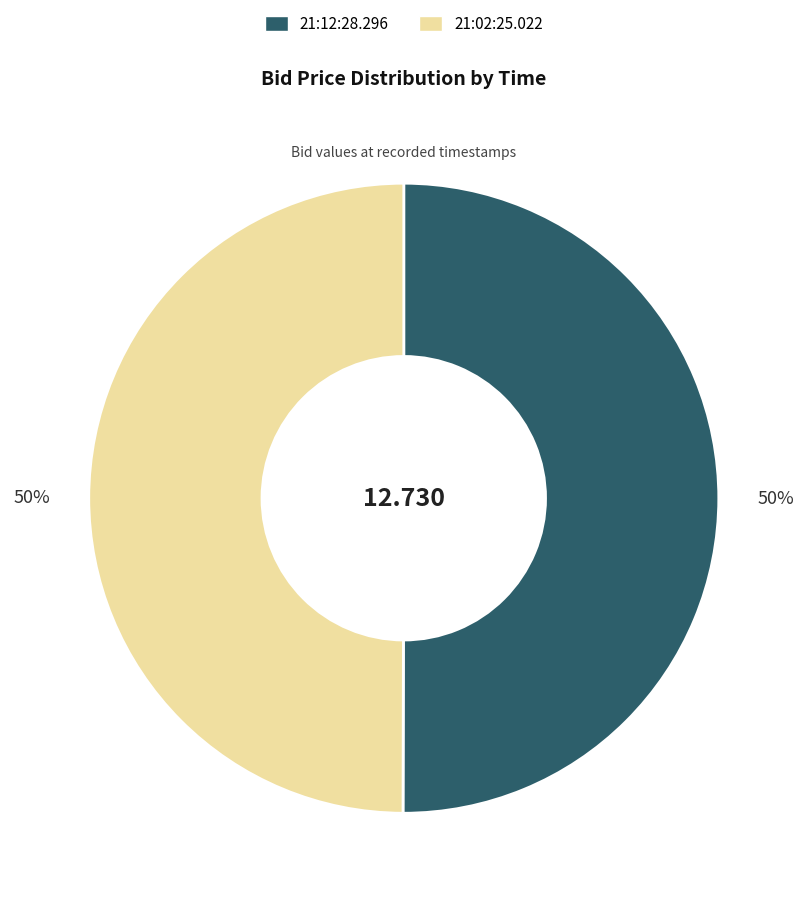

Do 21:12:28.296 and 21:02:25.022 together represent more than half of the pie?

Yes